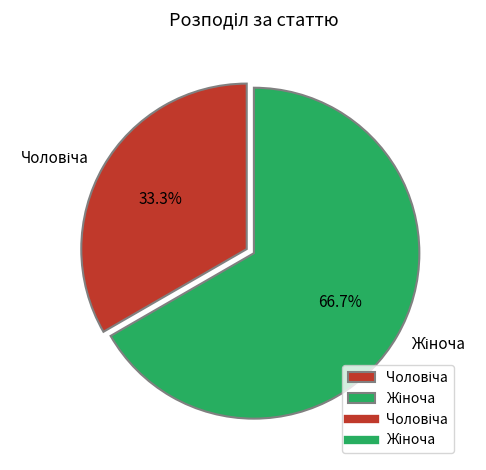

Is there any slice that represents more than half of the pie?

Yes